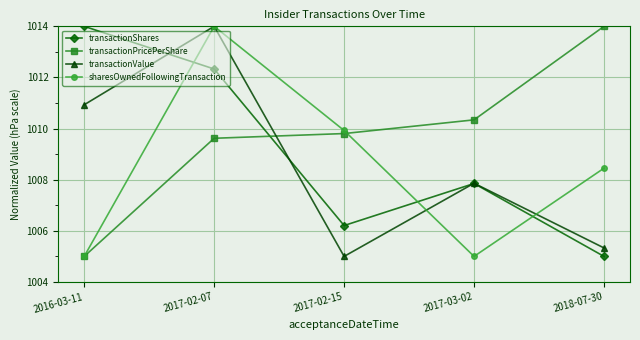

Is this an area chart (filled region under the line)?

No